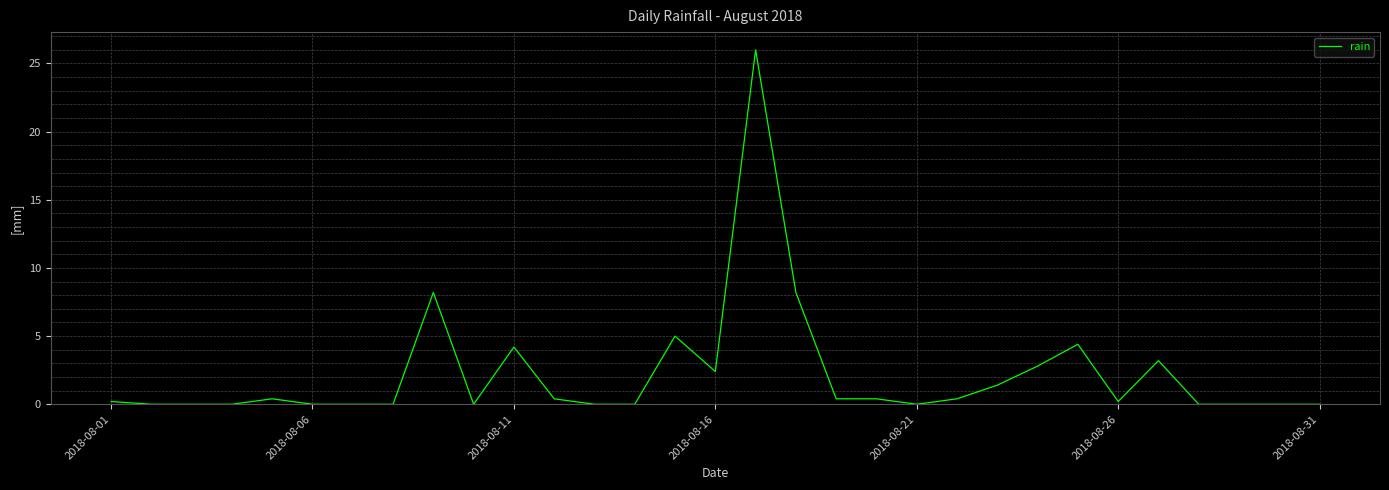

What is the difference between the maximum and minimum values?

26.0